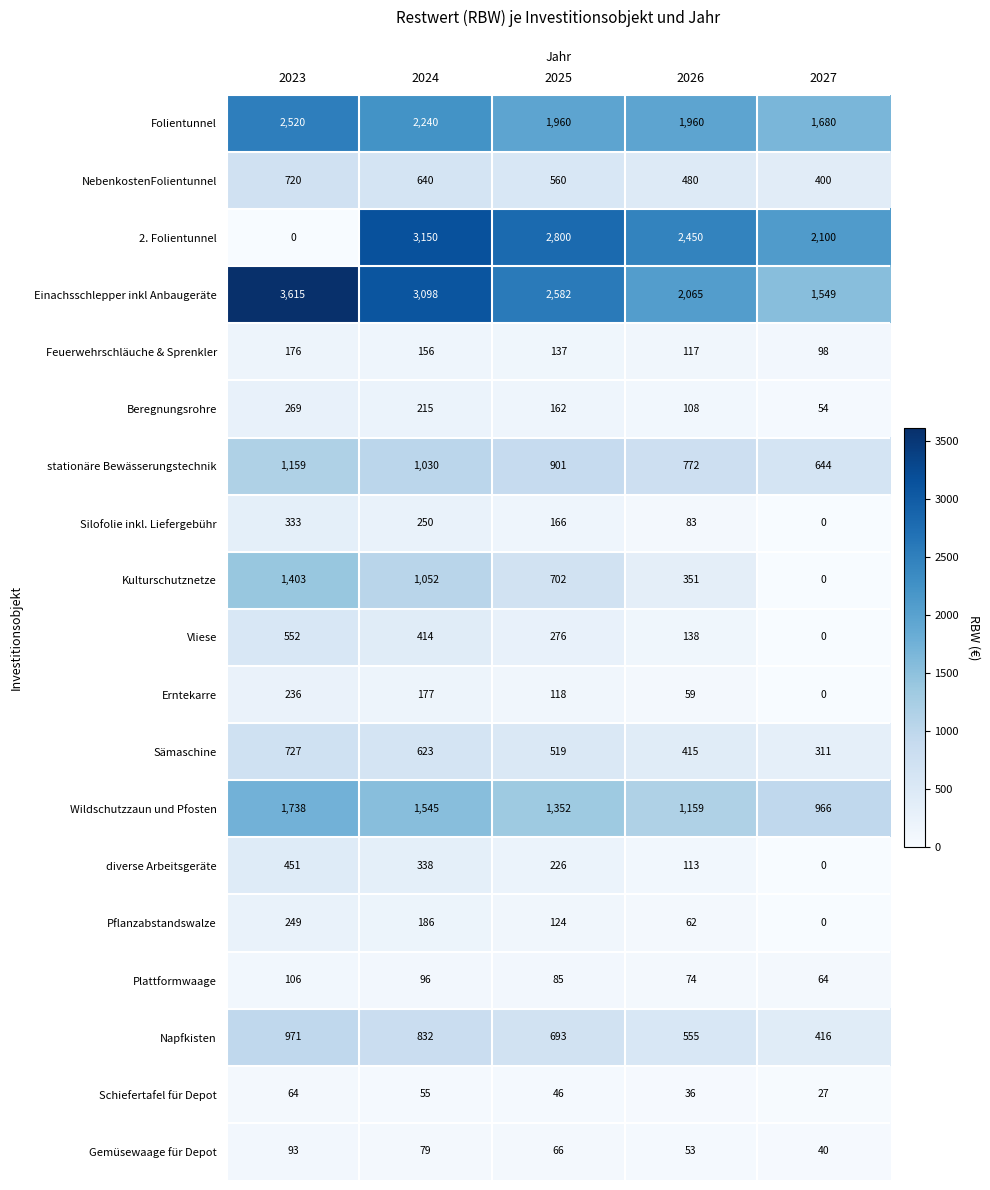

What is the average value of the Kulturschutznetze series?

702